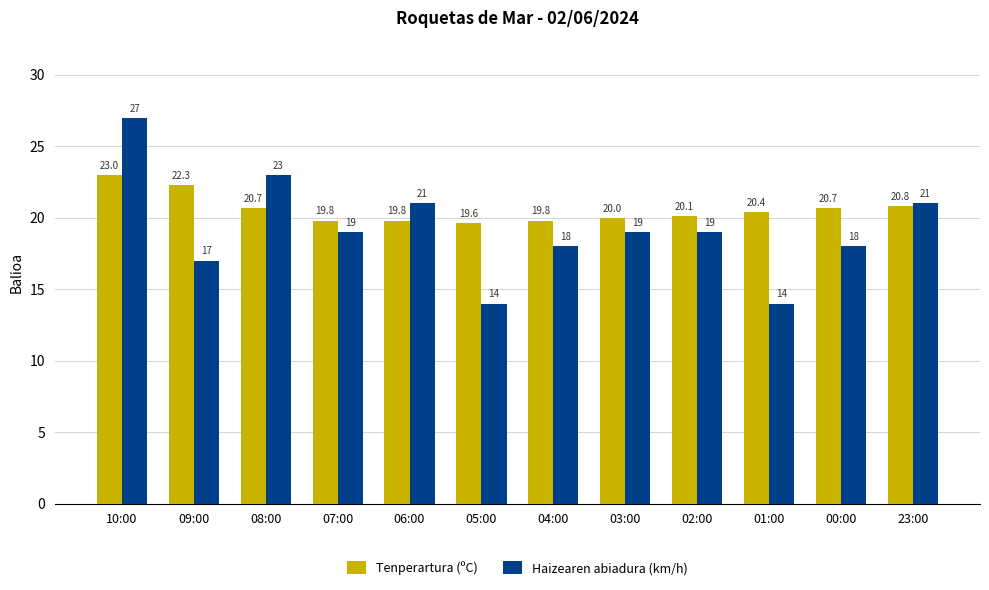

Rank the series by their maximum value, from highest to lowest.

Haizearen abiadura (km/h), Tenperartura (ºC)